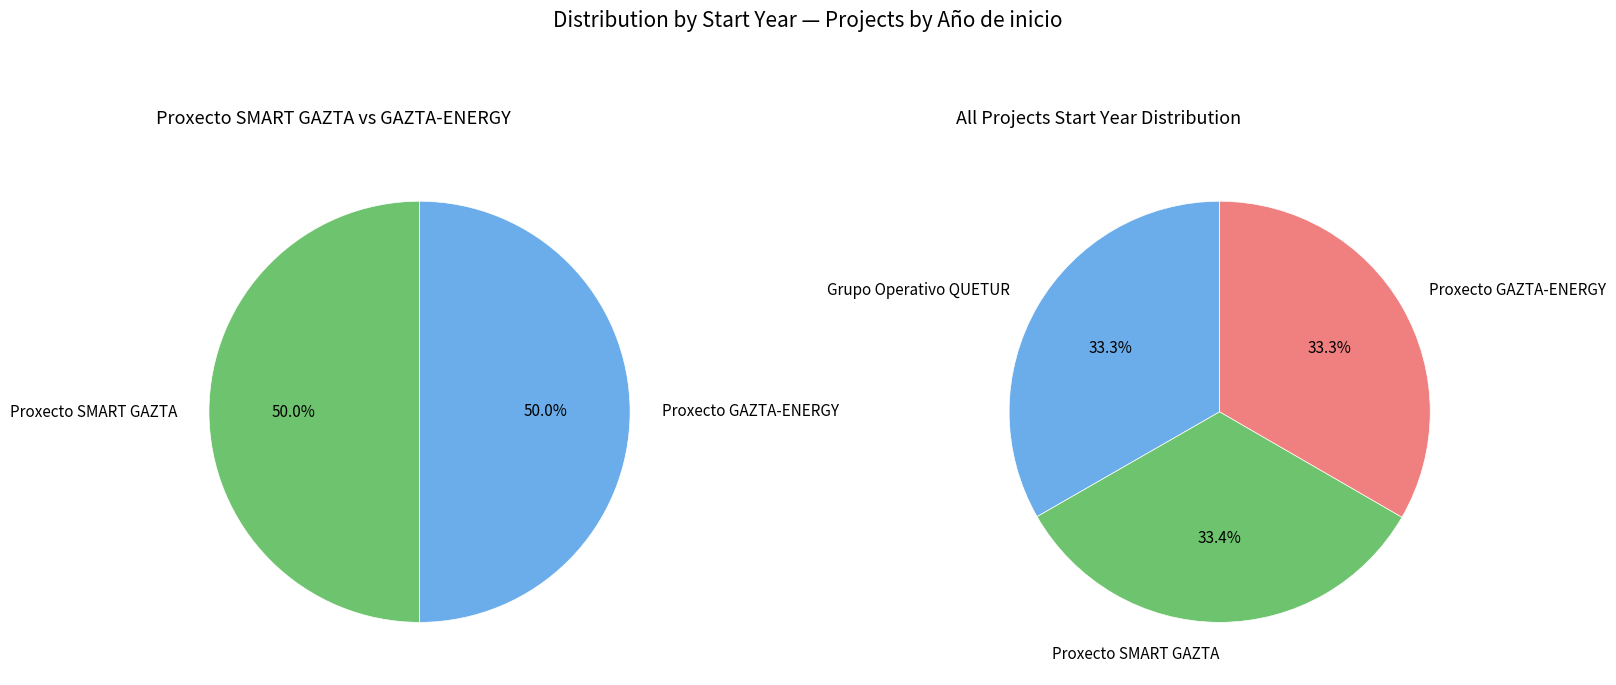

Do Proxecto GAZTA-ENERGY and Grupo Operativo QUETUR together represent more than half of the pie?

Yes